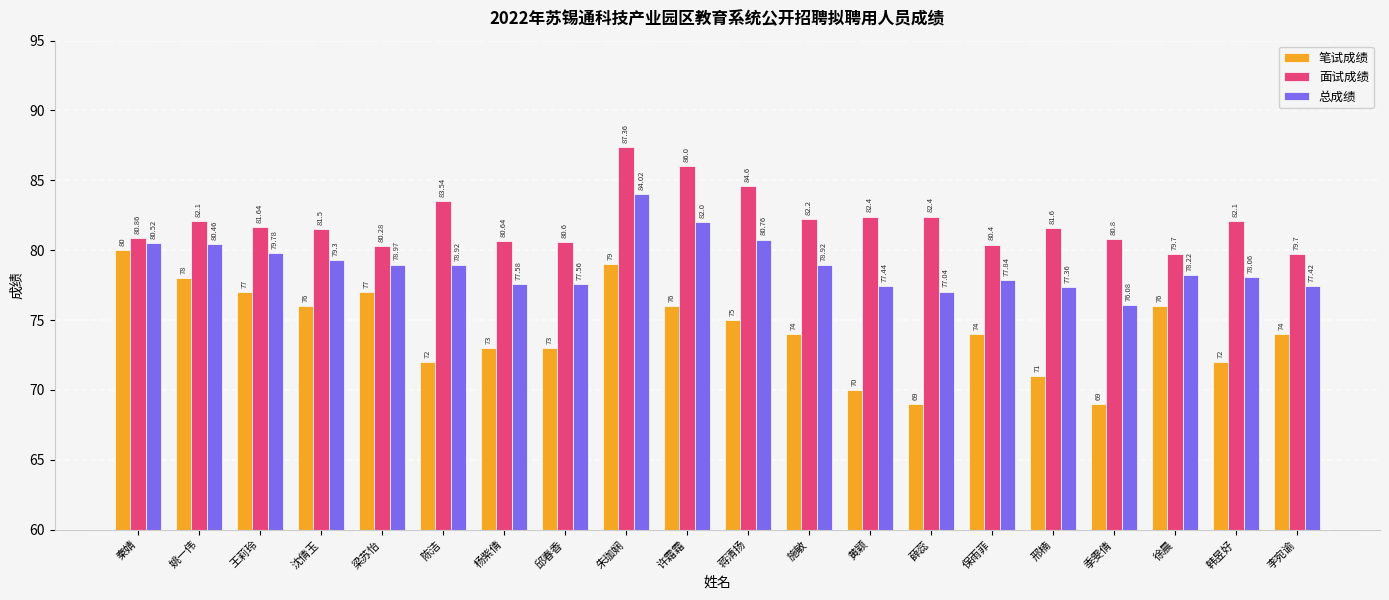

At which category is the sum across all series the highest?

朱珈娴